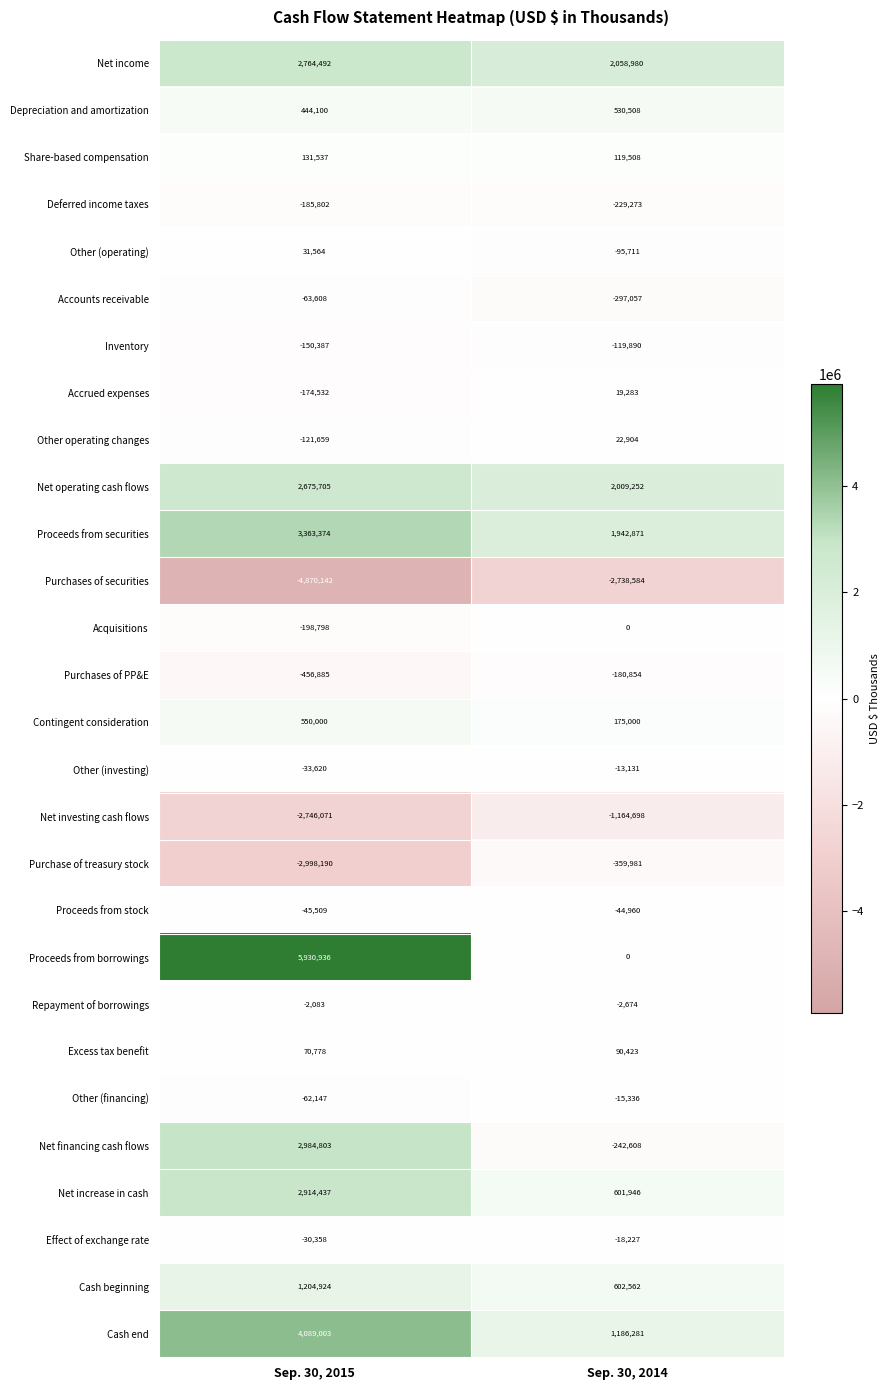

What is the sum of the Other operating changes values at Sep. 30, 2014 and Sep. 30, 2015?

-98755